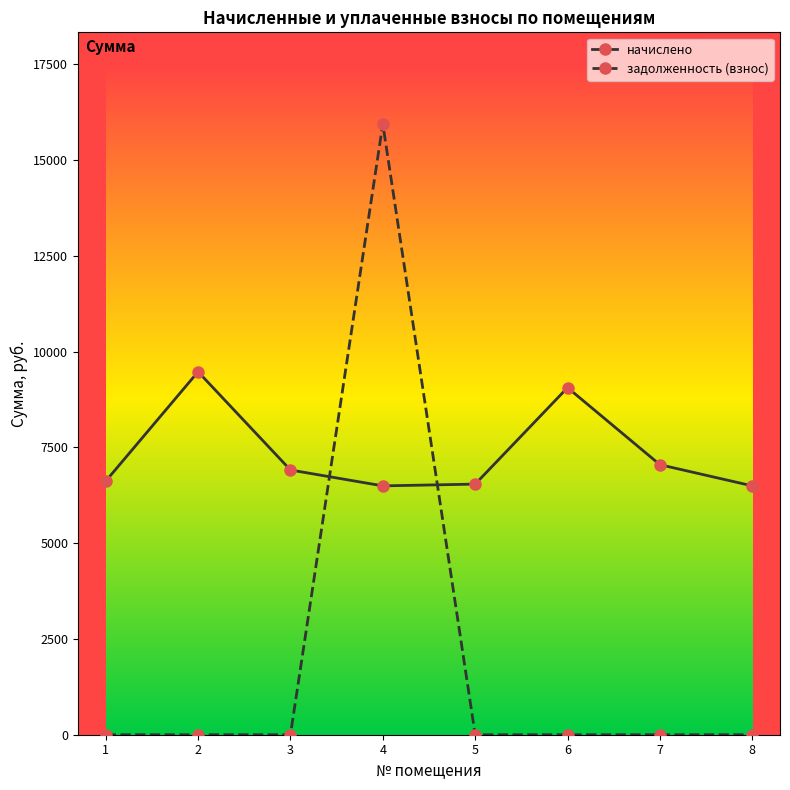

The value of задолженность (взнос) at 3 is -6053.4. True or false?

False